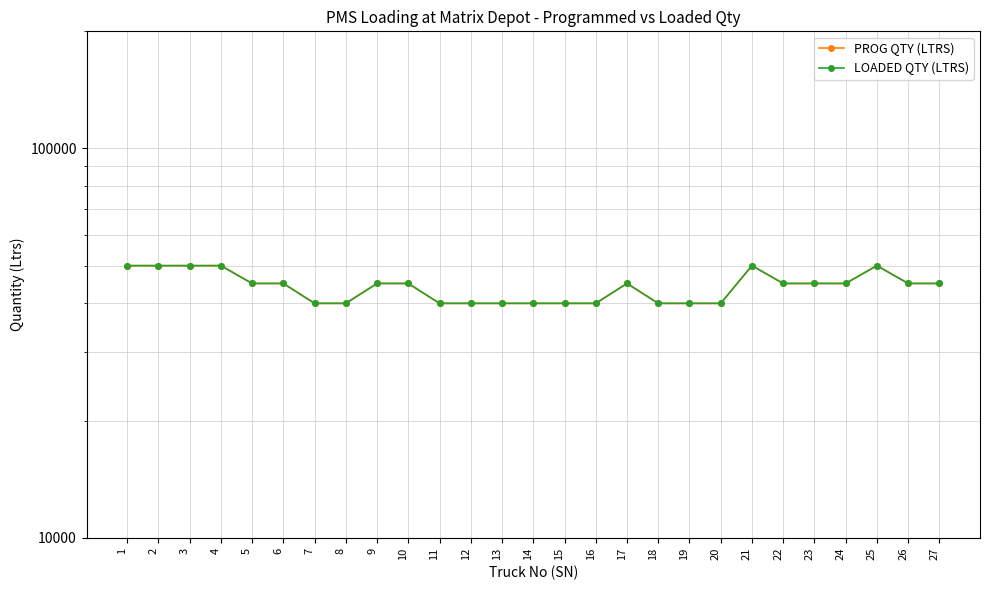

What are all the series names shown in the legend?

PROG QTY (LTRS), LOADED QTY (LTRS)